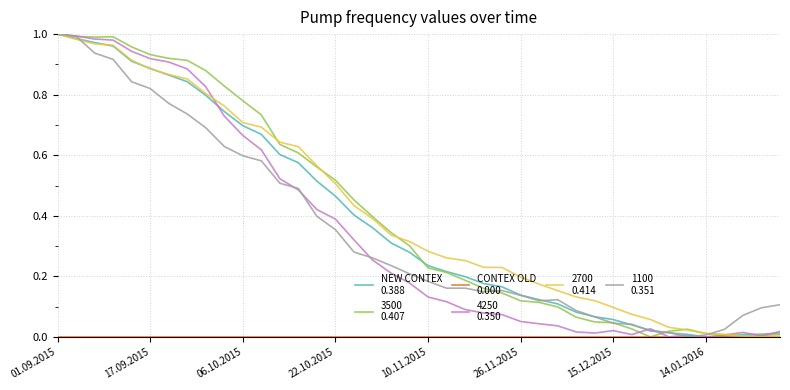

Does the chart display data point markers on the line(s)?

No